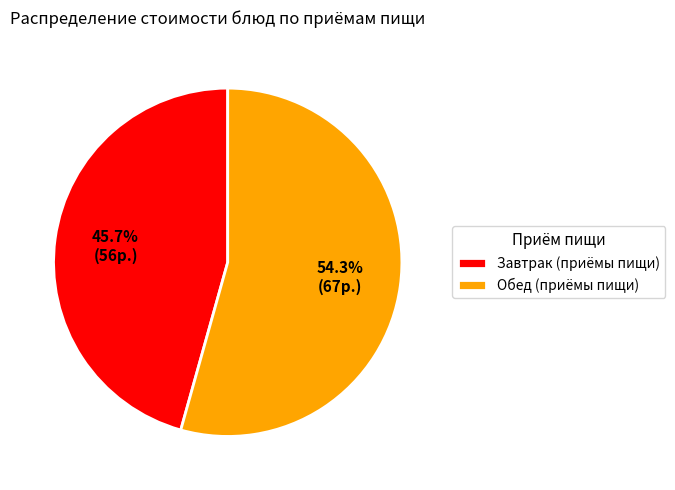

What percentage is NOT represented by Завтрак (приёмы пищи)?

54.3%